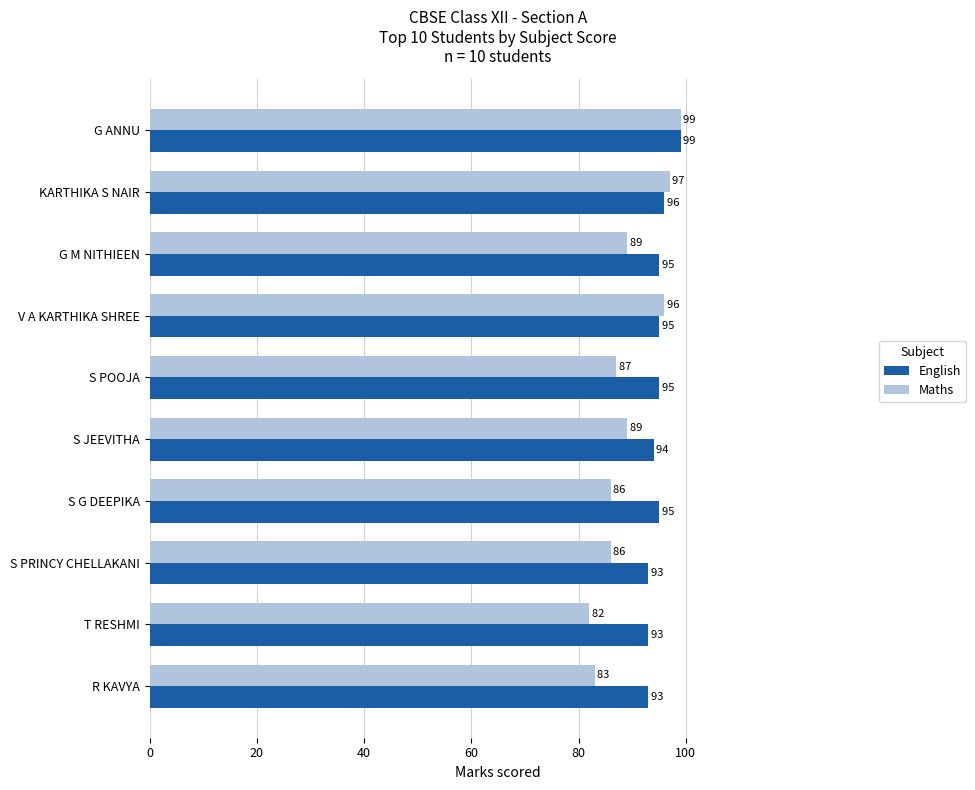

What is the sum of the English values at S POOJA and G M NITHIEEN?

190